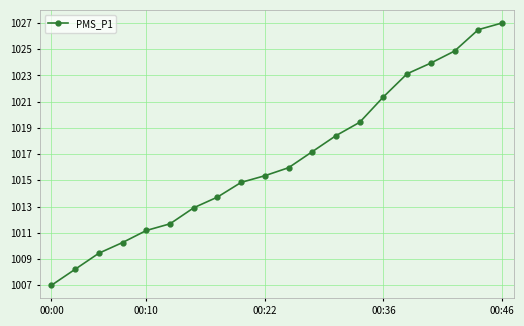

How many series are shown in this chart?

1